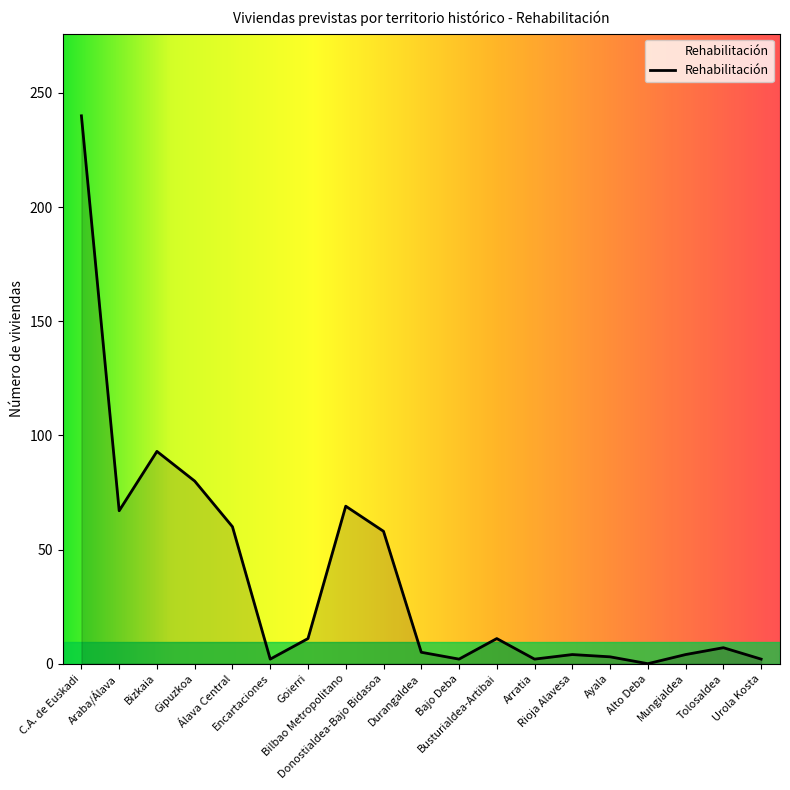

What is the maximum value shown in the chart?

240